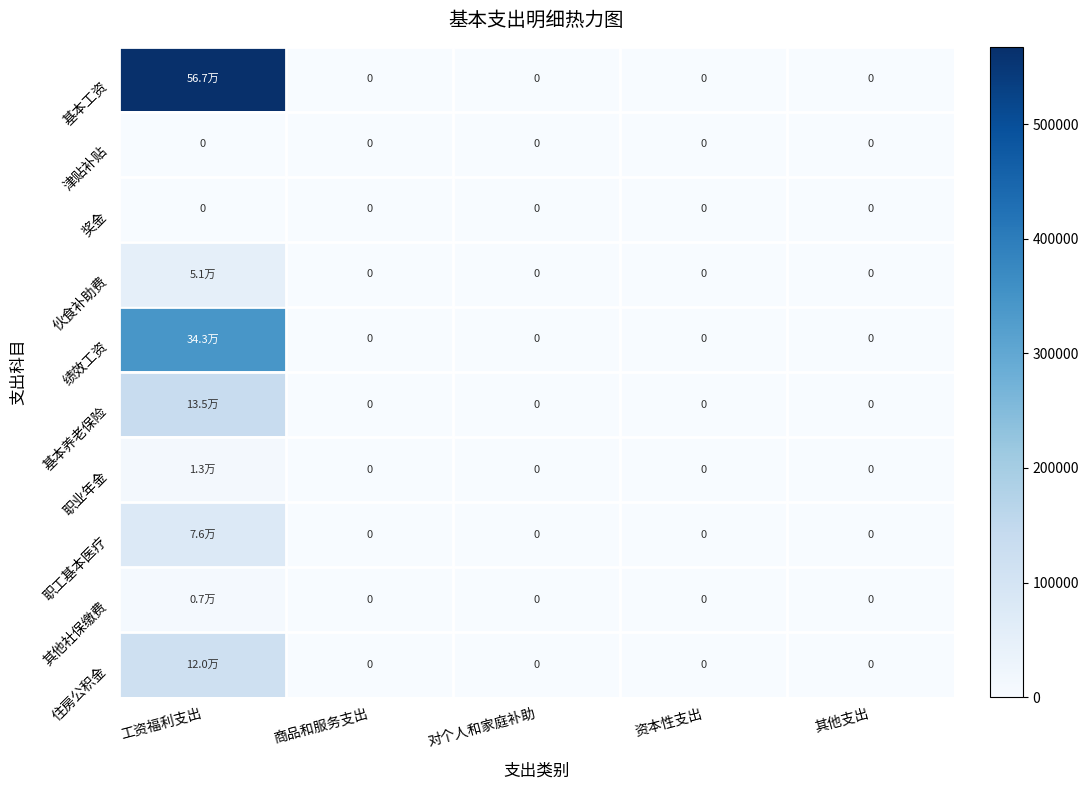

What is the difference between the highest and lowest values at 工资福利支出?

567471.0